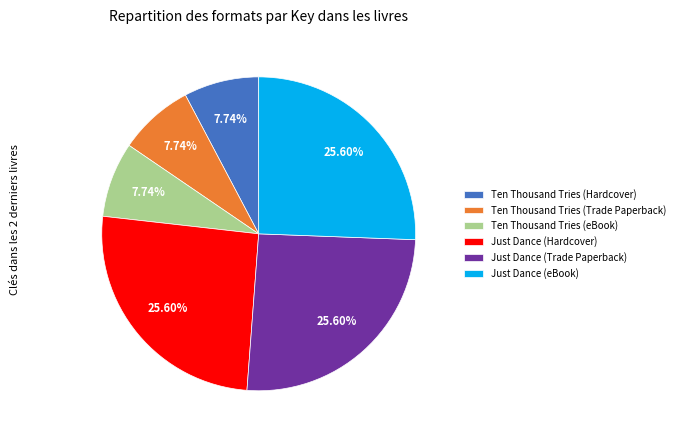

Between Just Dance (Trade Paperback) and Ten Thousand Tries (Hardcover), which is larger?

Just Dance (Trade Paperback)